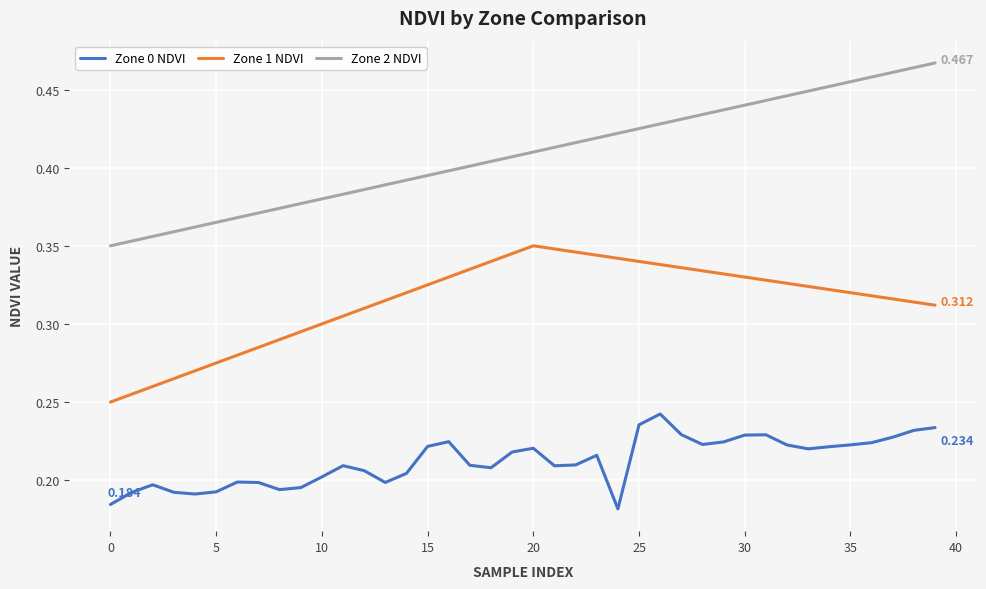

True or false: Zone 0 NDVI and Zone 2 NDVI intersect in this chart.

False